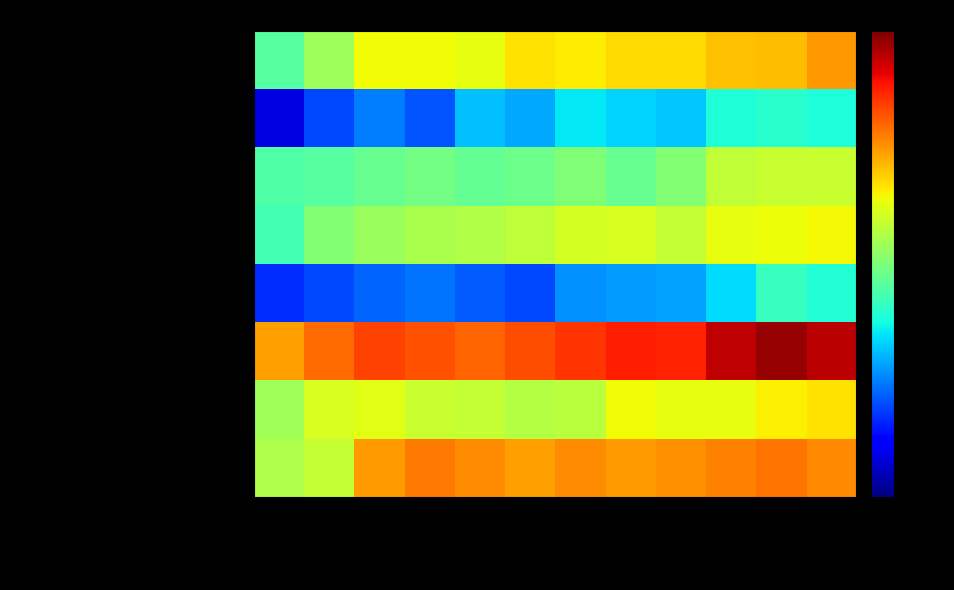

Which series has the widest spread of values?

White